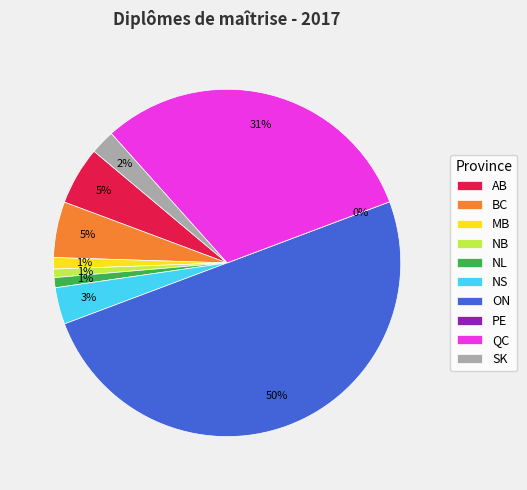

Count the number of slices in the pie.

10